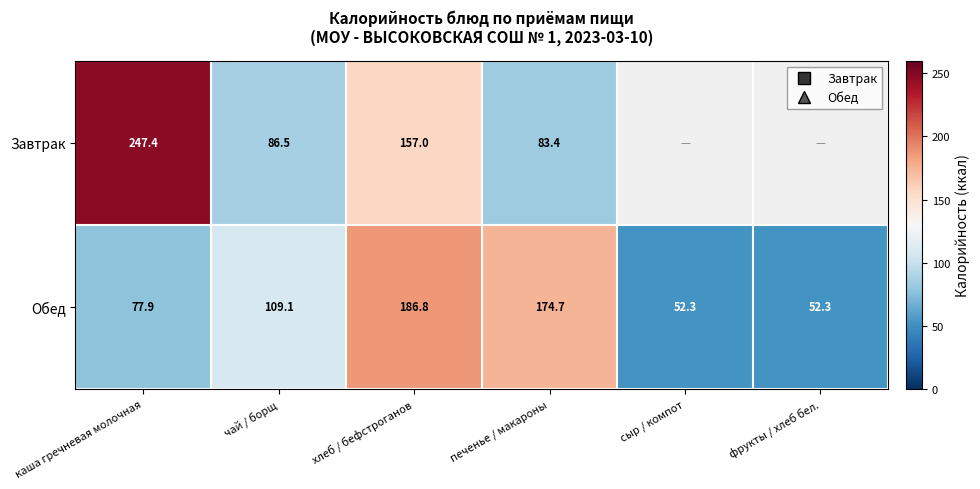

Where does the Обед series first go above 109?

чай / борщ